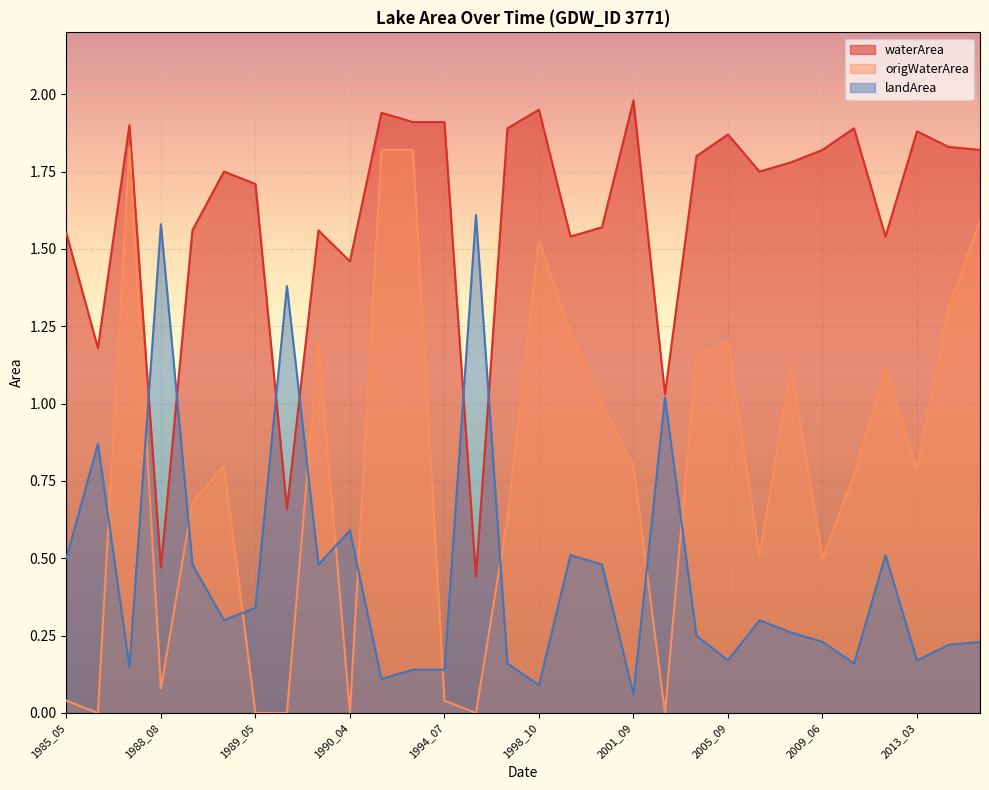

How many interior local valleys does the waterArea series have?

9